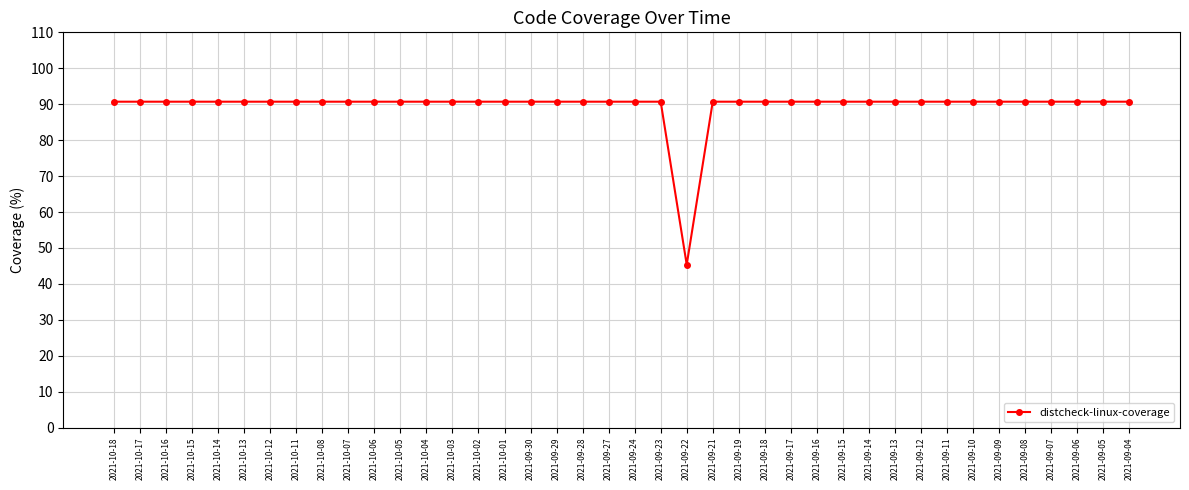

What is the label of the 24th point from the right?

2021-09-30